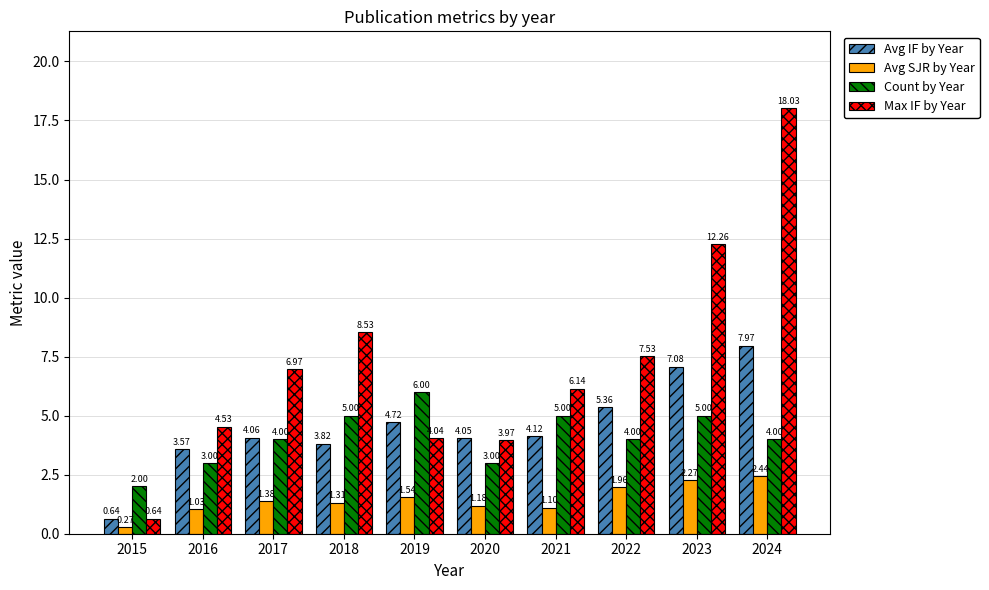

How many data points in Avg SJR by Year are less than 1?

1